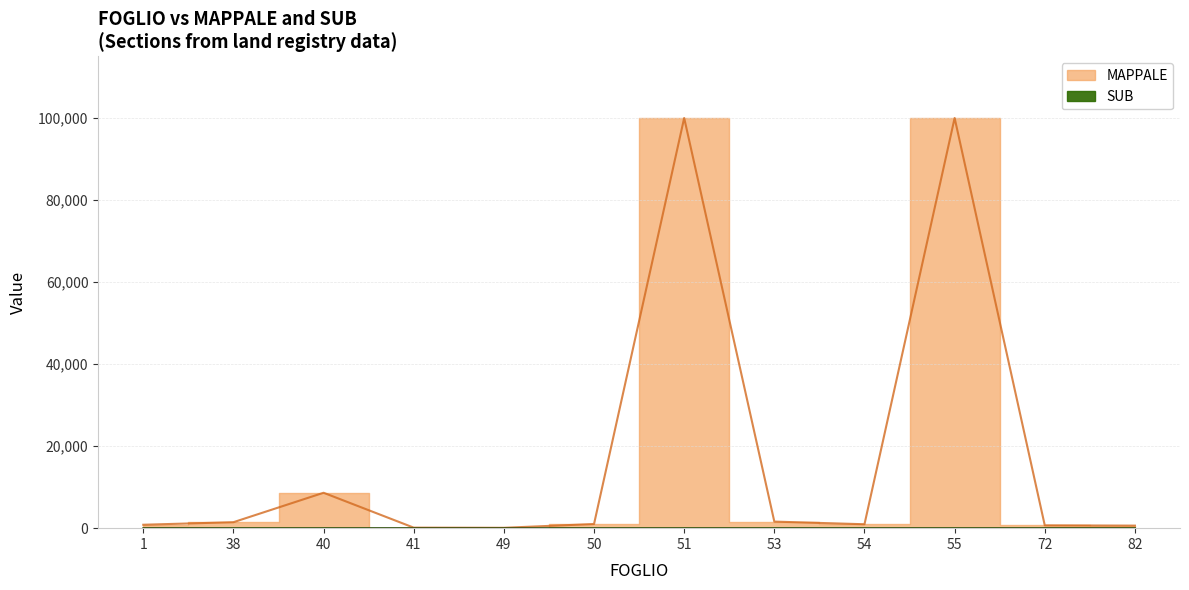

Reading right to left, list all the values displayed in this chart.

MAPPALE: 82=621	72=685	55=99999	54=955	53=1601	51=99999	50=1013	49=89	41=127	40=8631	38=1455	1=835
SUB: 82=0	72=0	55=0	54=0	53=0	51=0	50=0	49=0	41=0	40=0	38=0	1=3